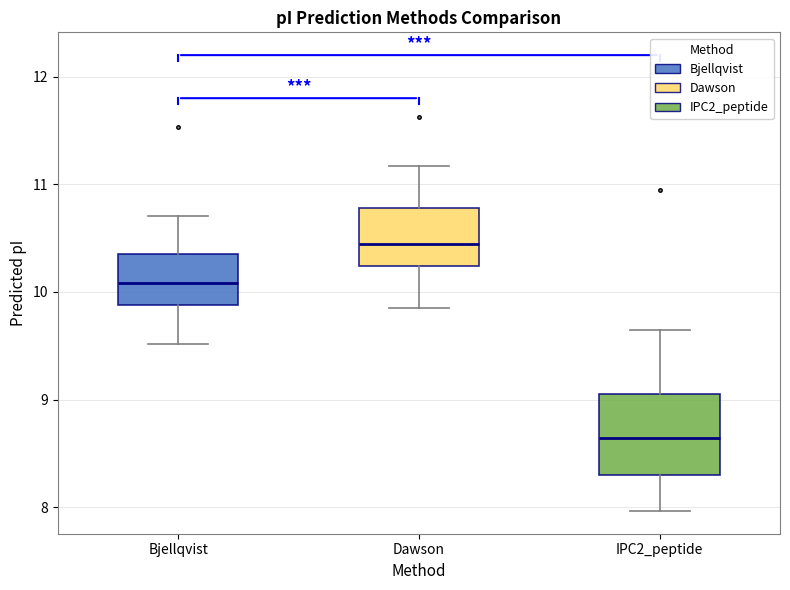

Which box has the highest median line?

Dawson